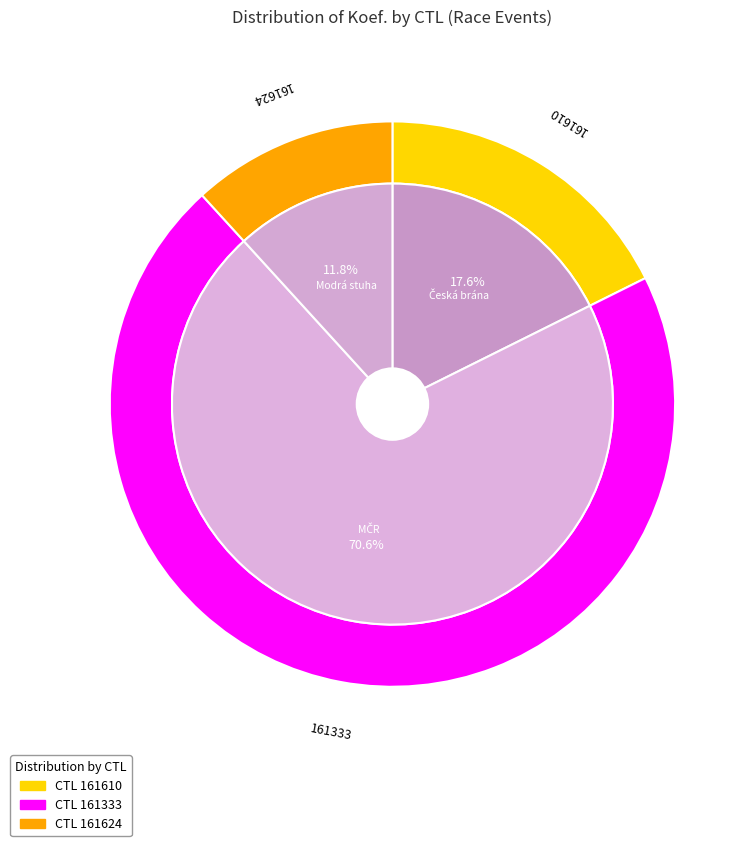

To the nearest percent, what portion does 161333 represent?

71%